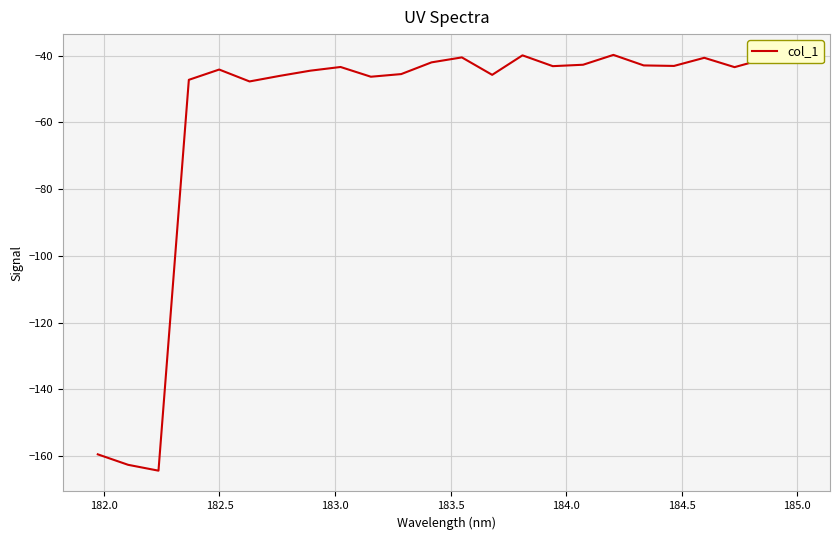

What is the smallest value displayed?

-164.4